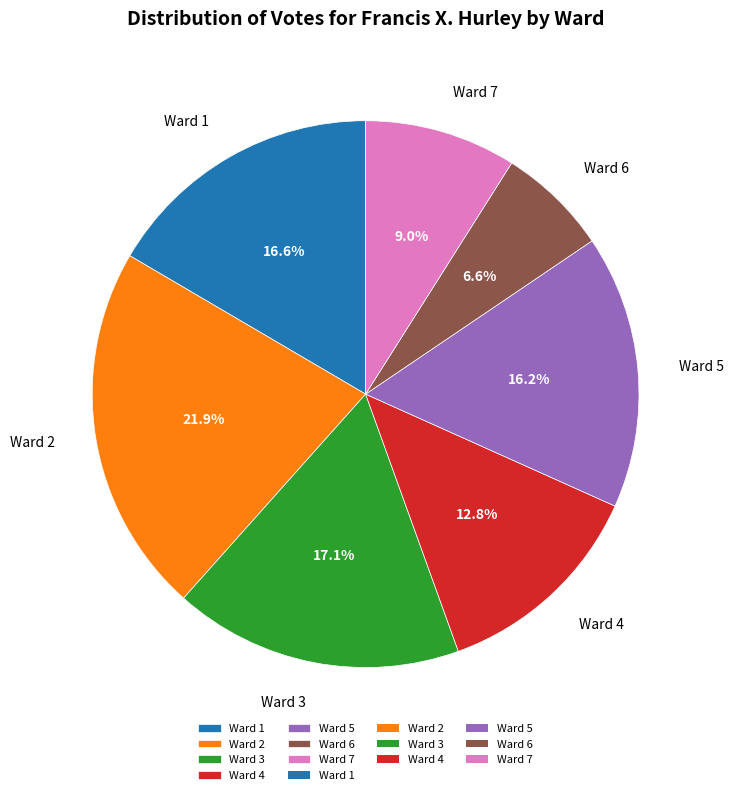

Which has a higher value, Ward 4 or Ward 7?

Ward 4